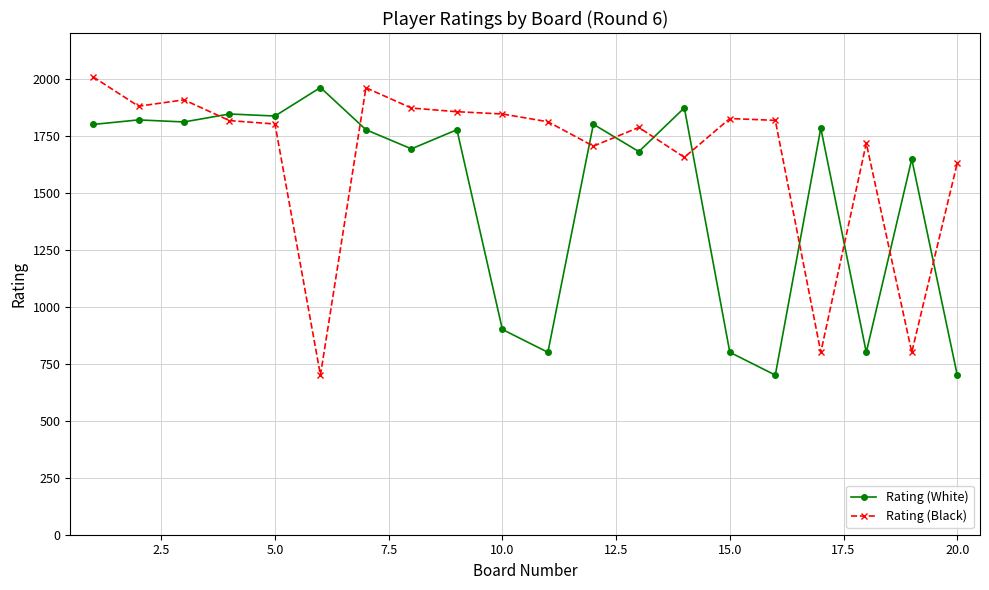

What is the lowest value of the Rating (Black) series?

700